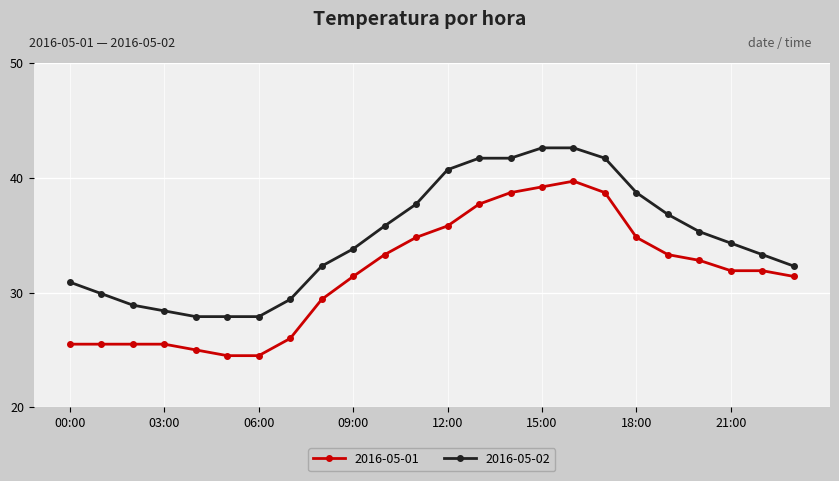

What is the difference between the second highest and minimum values in the 2016-05-01 series?

14.7